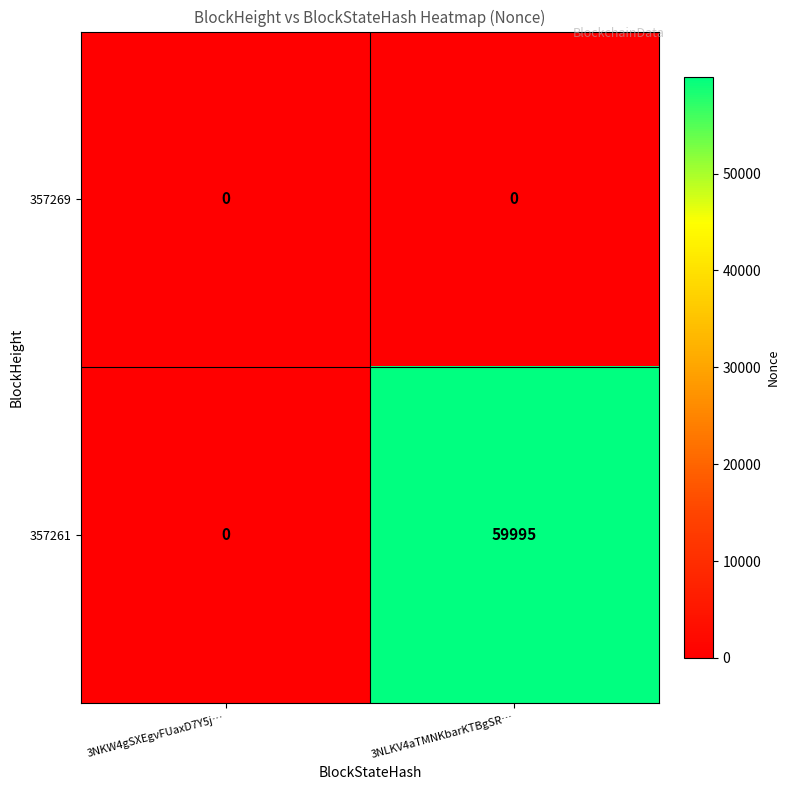

True or false: 357261 has a value of -26290 at 3NKW4gSXEgvFUaxD7Y5j….

False